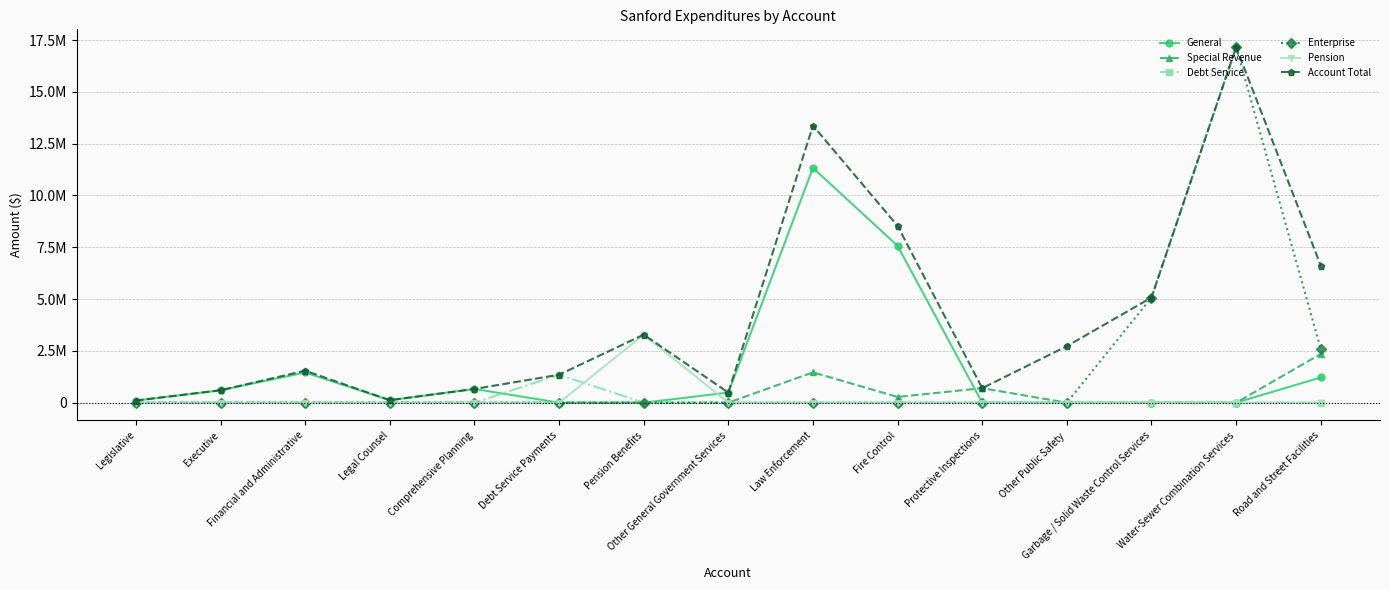

Which series has the largest total across all categories?

Account Total